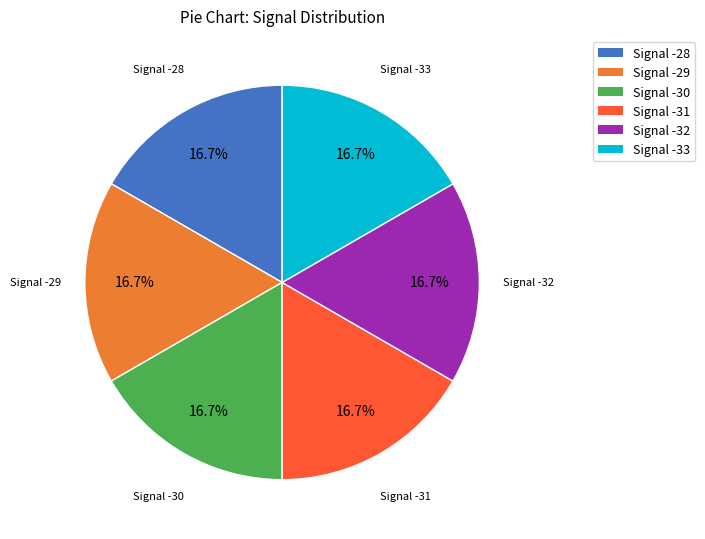

Is there any slice that represents more than half of the pie?

No